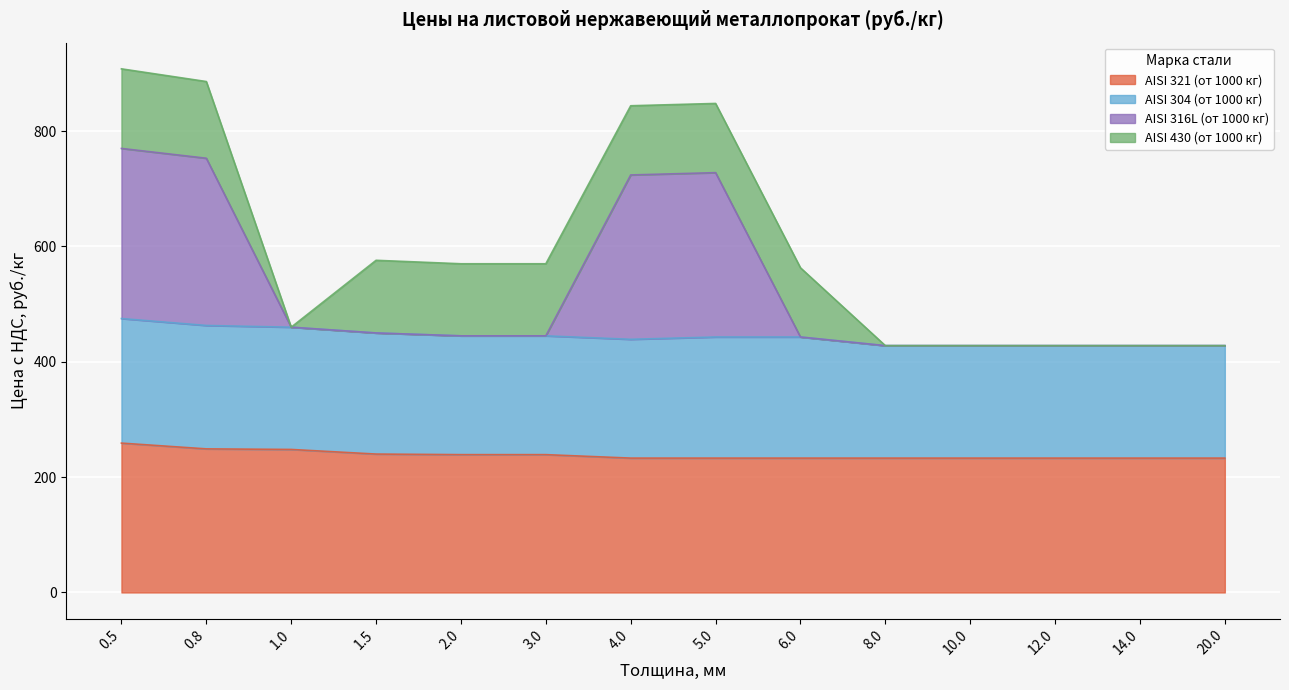

True or false: AISI 321 (от 1000 кг) and AISI 316L (от 1000 кг) cross at least once.

False